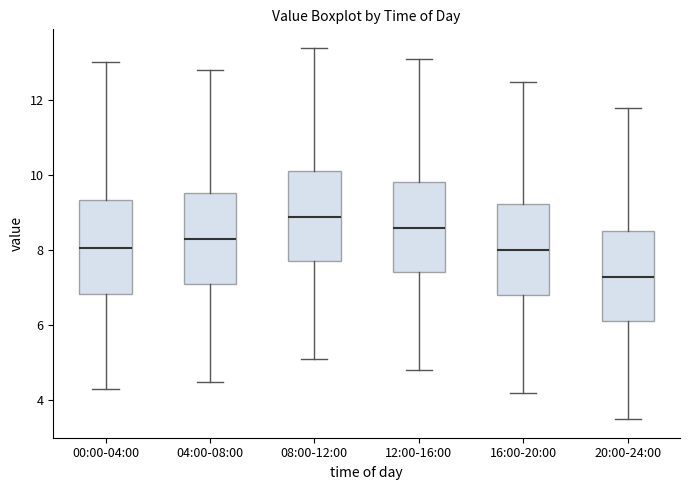

Where is the upper edge of the box for 20:00-24:00 on the y-axis? The values are not printed on the chart, so give them approximately, as read against the axis.

8.6